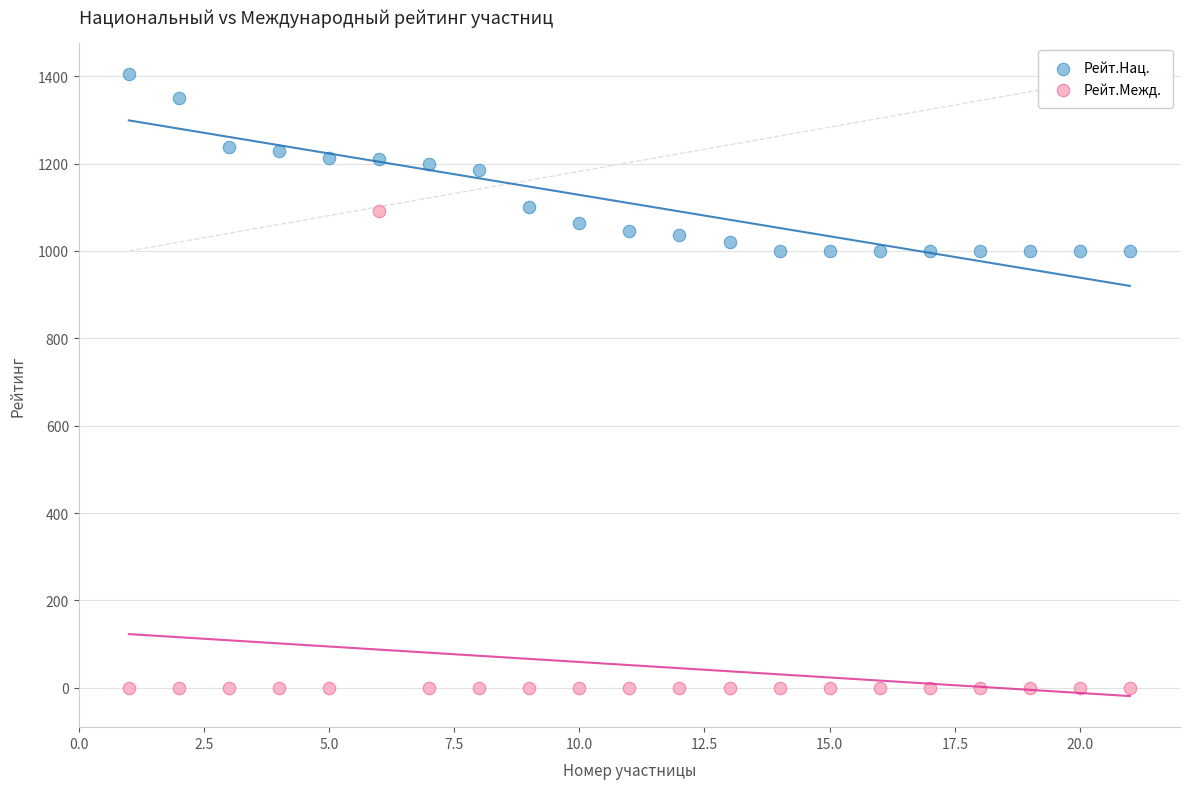

What is the X range (max minus min) for the scatter plot?

20